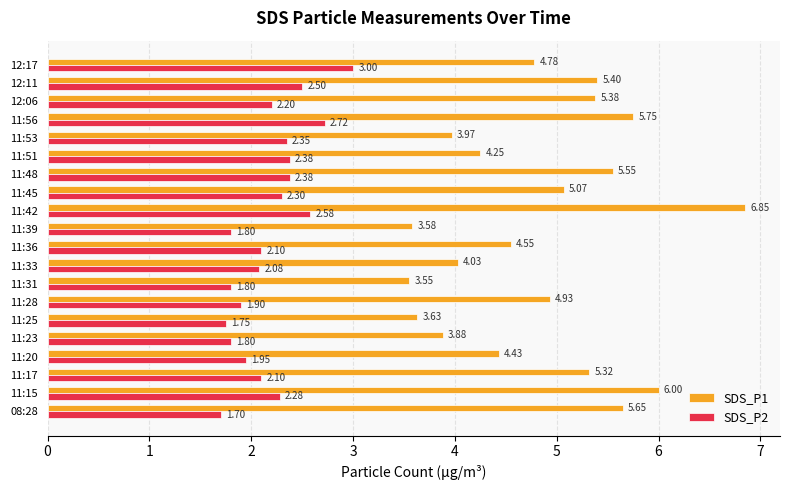

What is the sum of all SDS_P2 values?

43.7